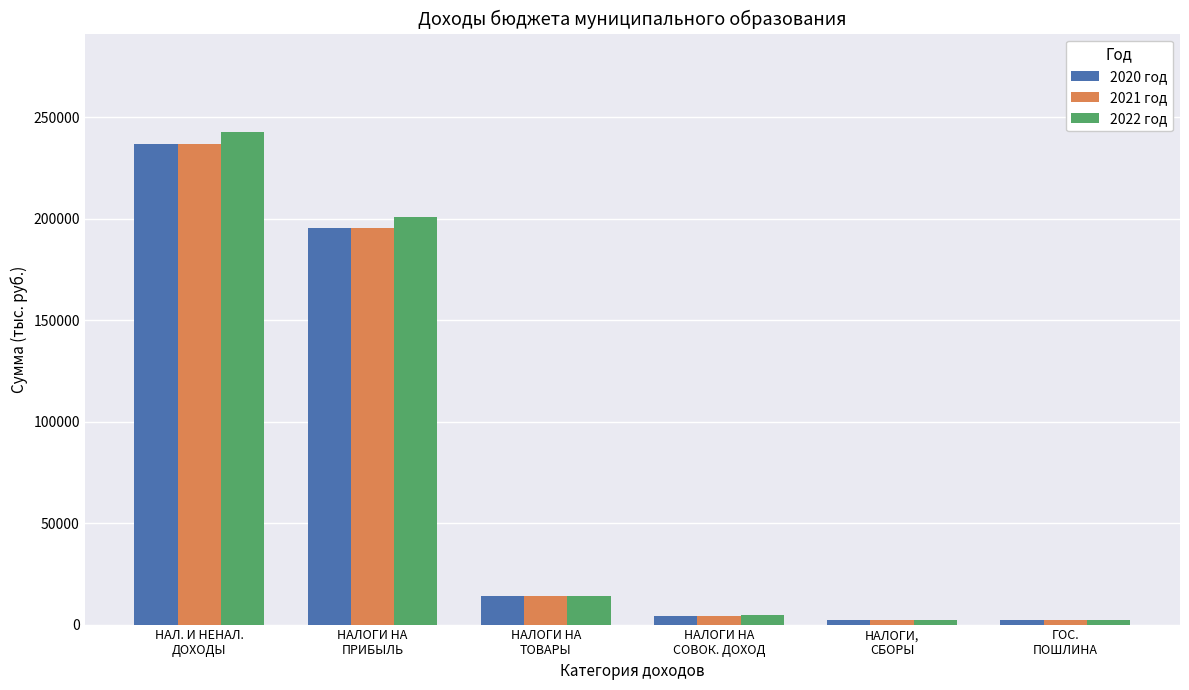

What is the maximum value shown in the chart?

242774